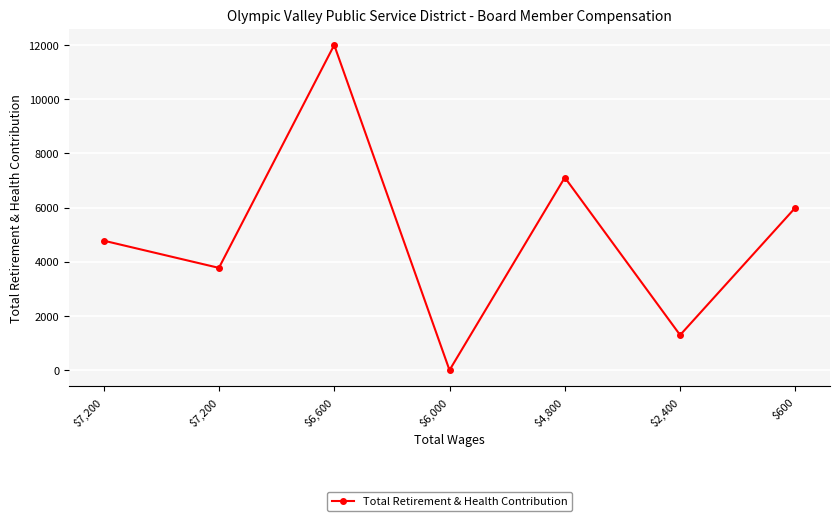

How many lines are shown in the chart?

1